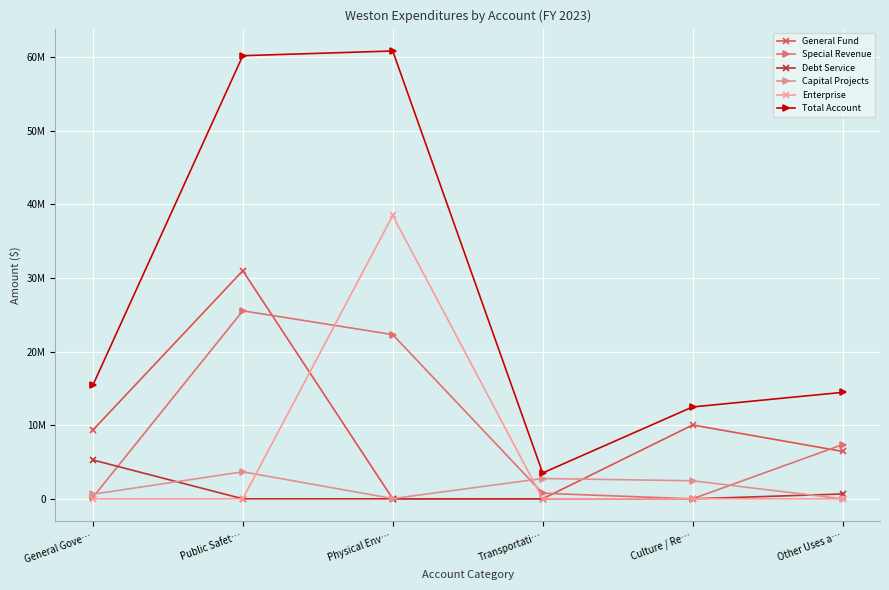

At which category is the sum across all series the highest?

Physical Env…